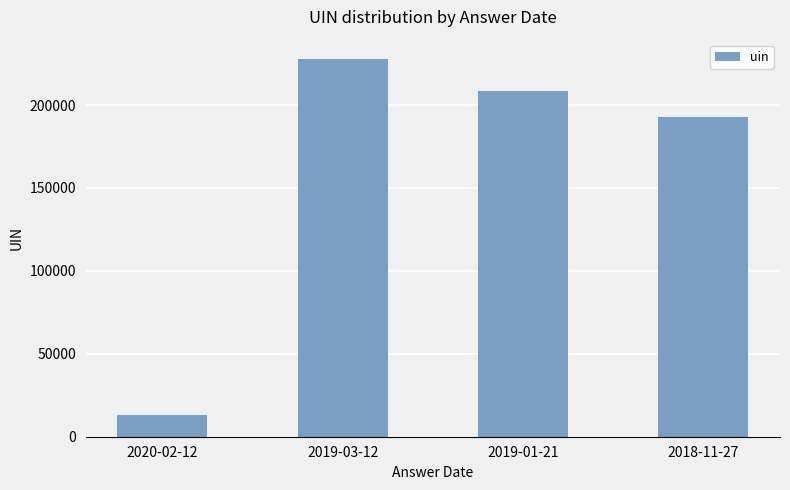

Reading left to right, list all the values displayed in this chart.

13065	228023	208274	192883